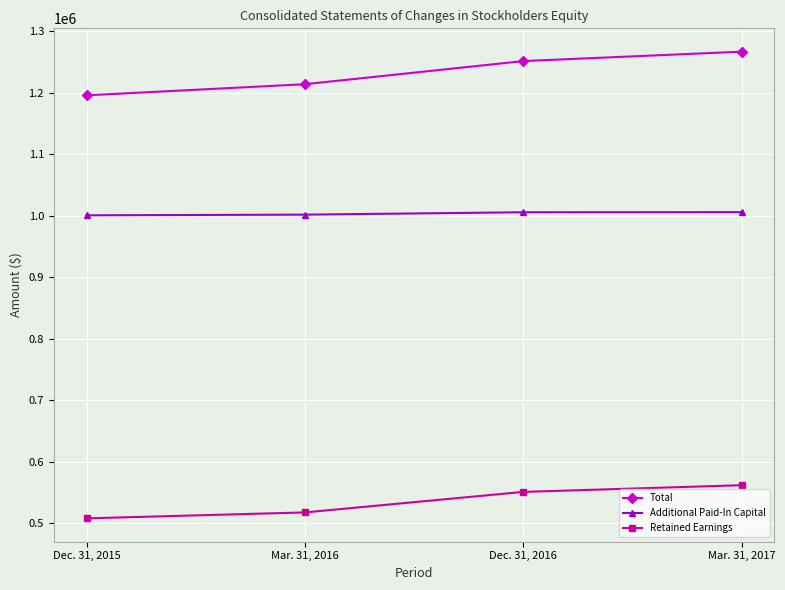

Which series has the widest spread of values?

Total